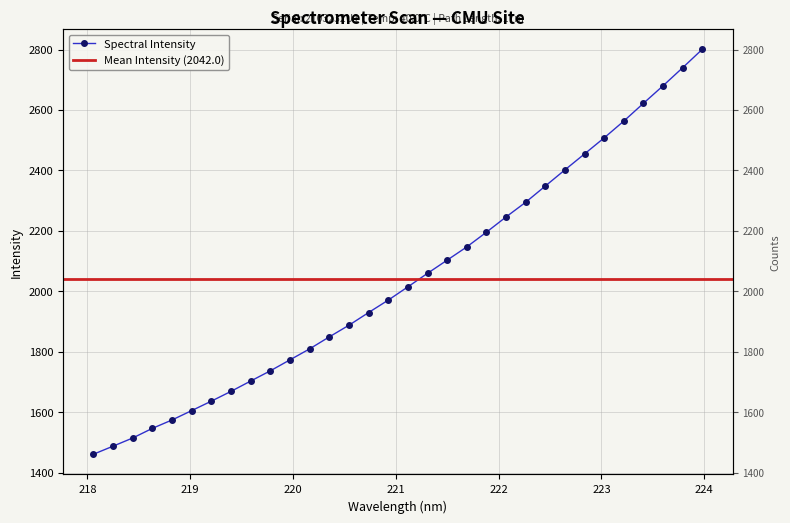

Read the value at 222.8355.

2454.8